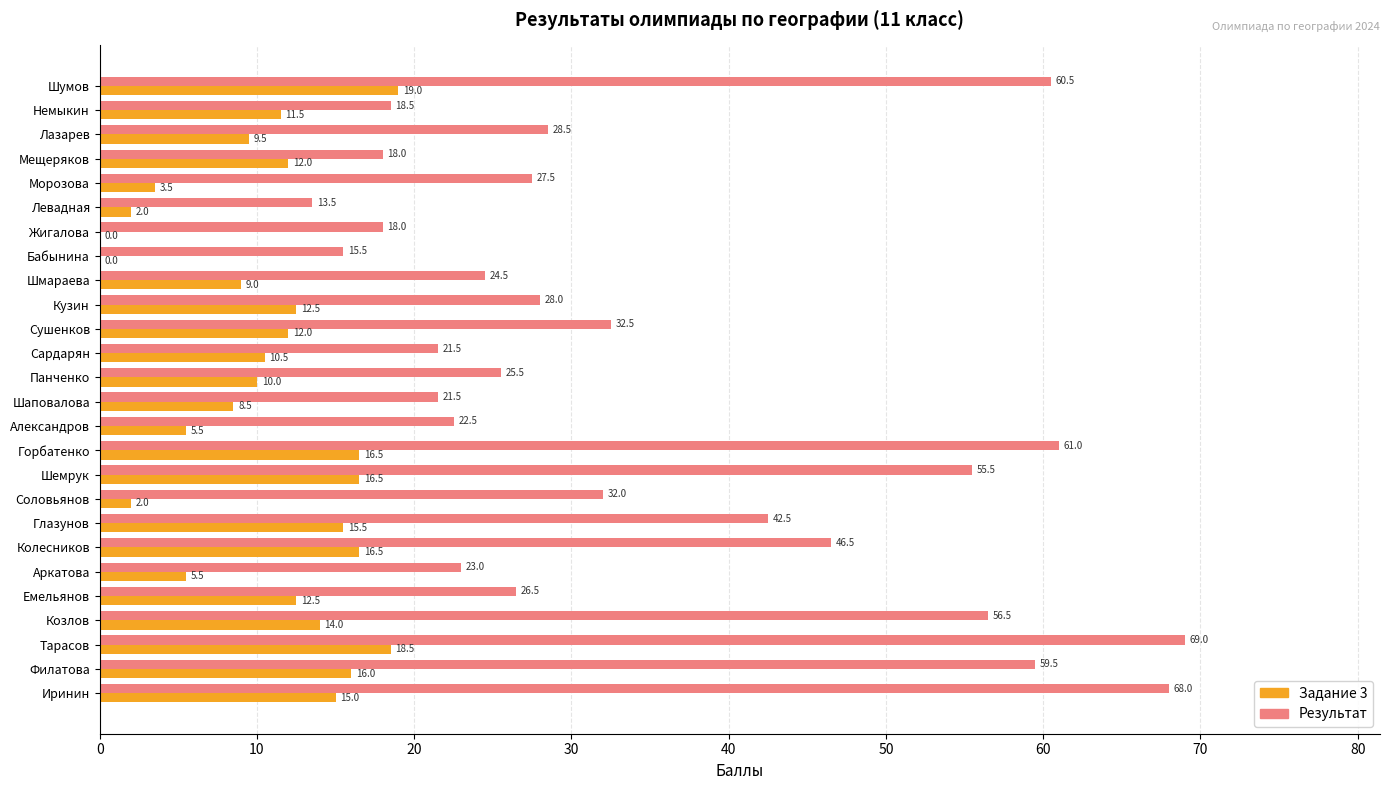

What is the sum of the Задание 3 values at Левадная and Филатова?

18.0